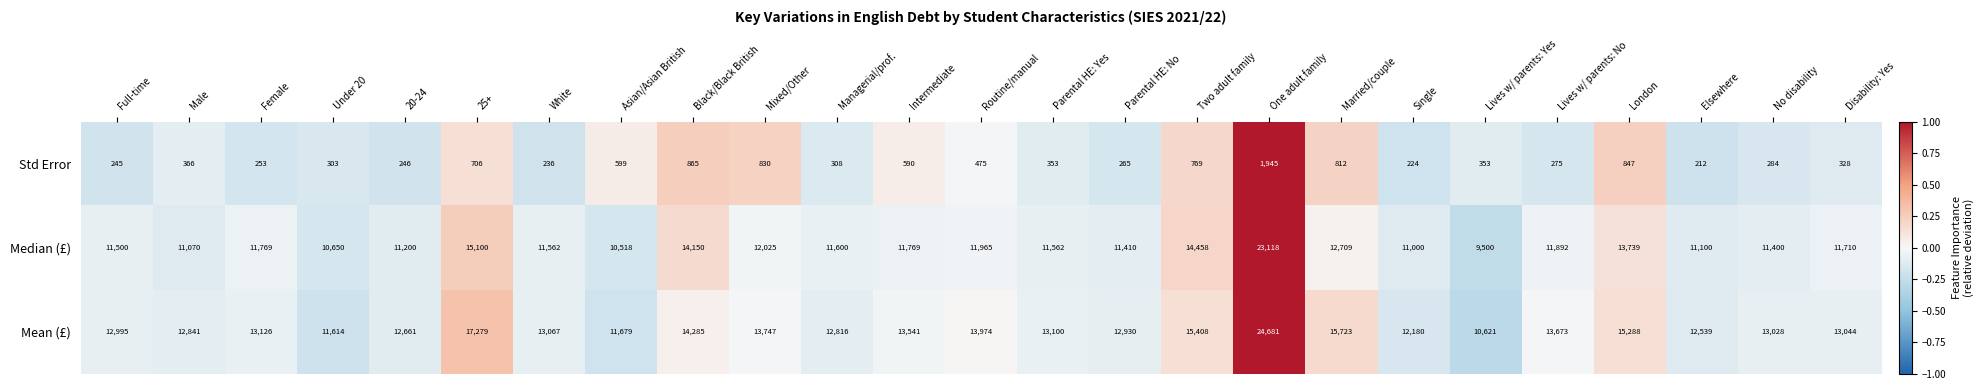

What is the spread (max minus min) of values at Married/couple?

14911